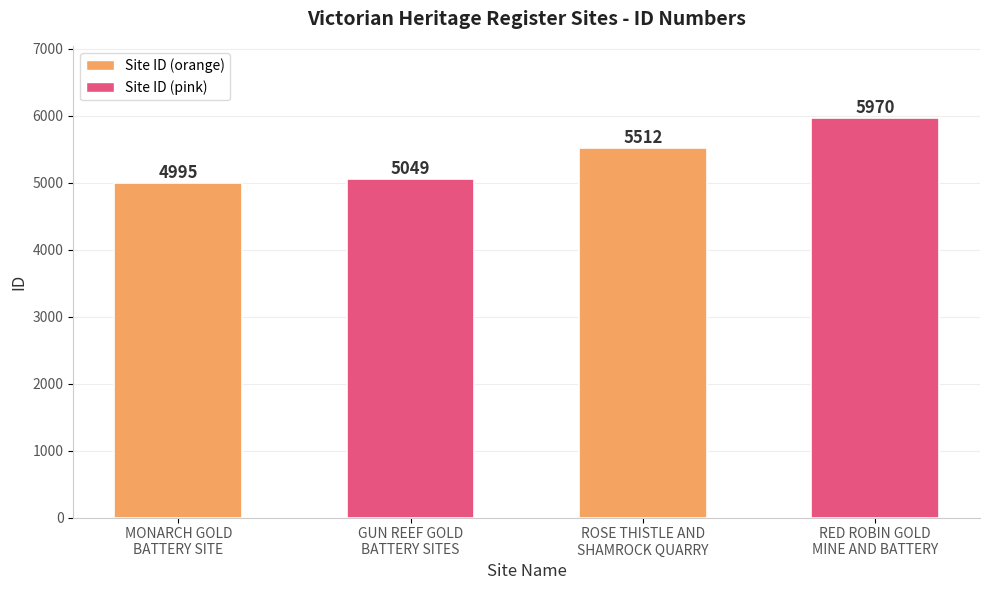

How many series are shown in this chart?

1